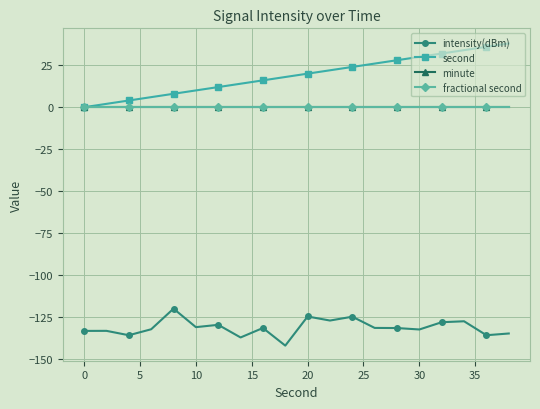

How many lines are shown in the chart?

4